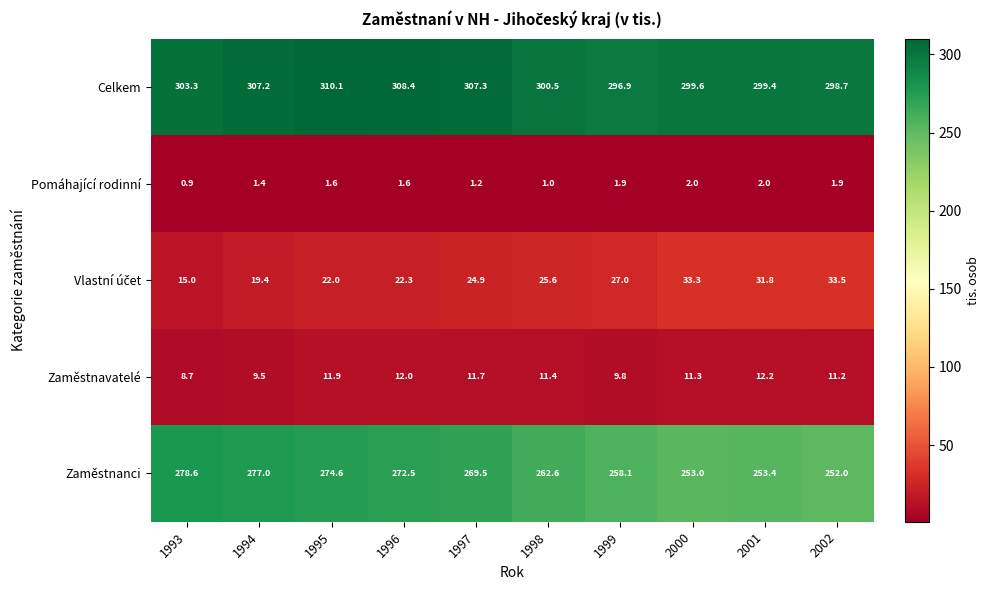

Rank the categories by Celkem value from lowest to highest.

1999, 2002, 2001, 2000, 1998, 1993, 1994, 1997, 1996, 1995